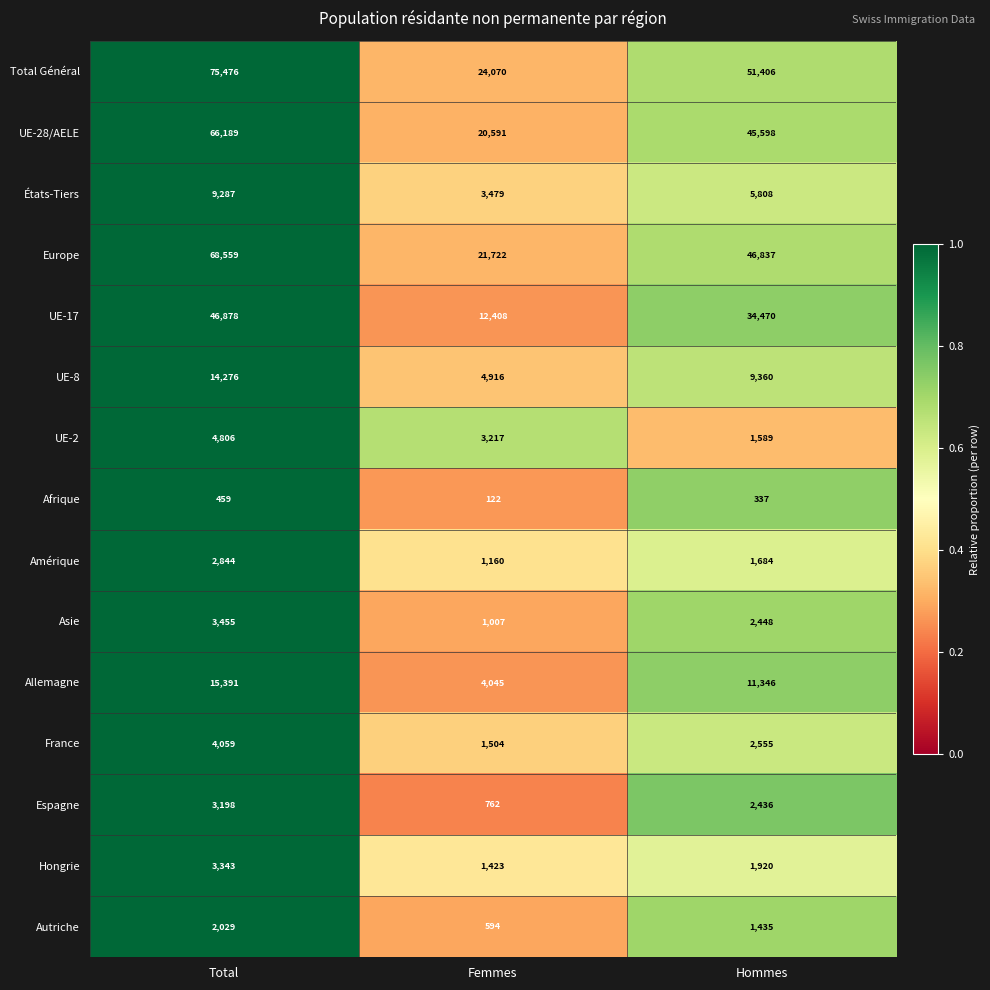

List the series in order of their peak value, lowest first.

Afrique, Autriche, Amérique, Espagne, Hongrie, Asie, France, UE-2, États-Tiers, UE-8, Allemagne, UE-17, UE-28/AELE, Europe, Total Général